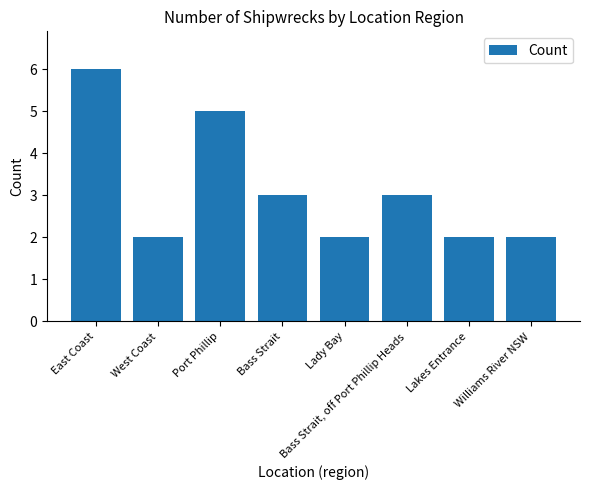

What is the label of the 6th bar from the left?

Bass Strait, off Port Phillip Heads